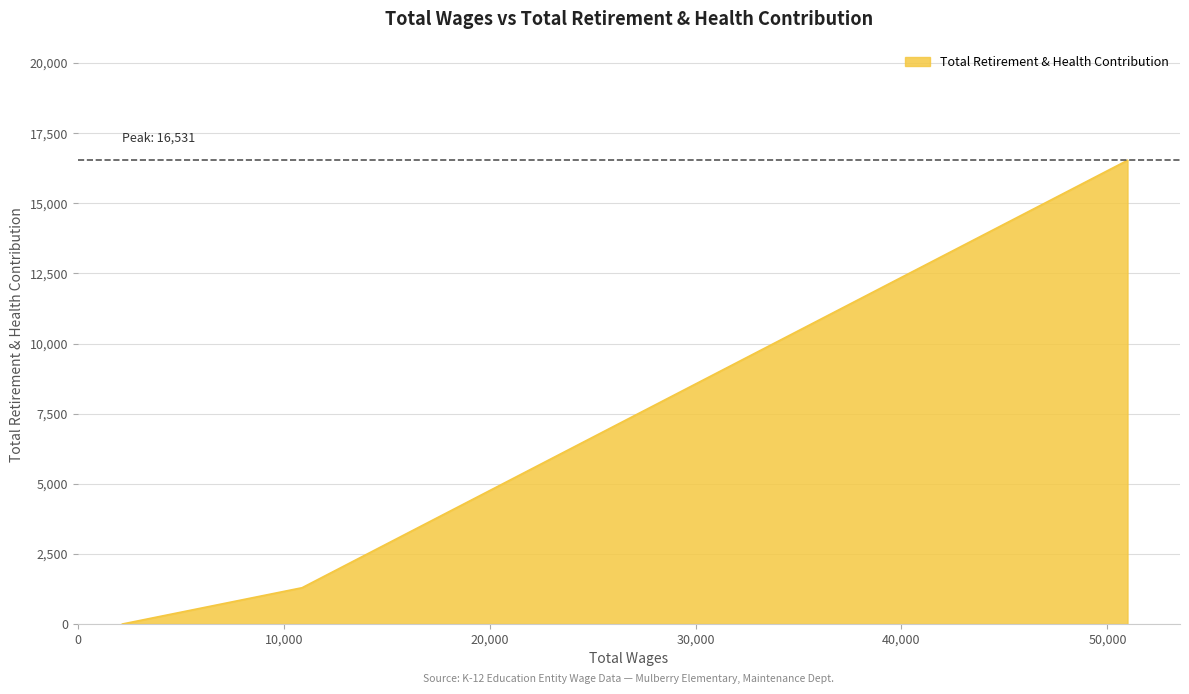

Does the chart display data point markers on the line(s)?

No